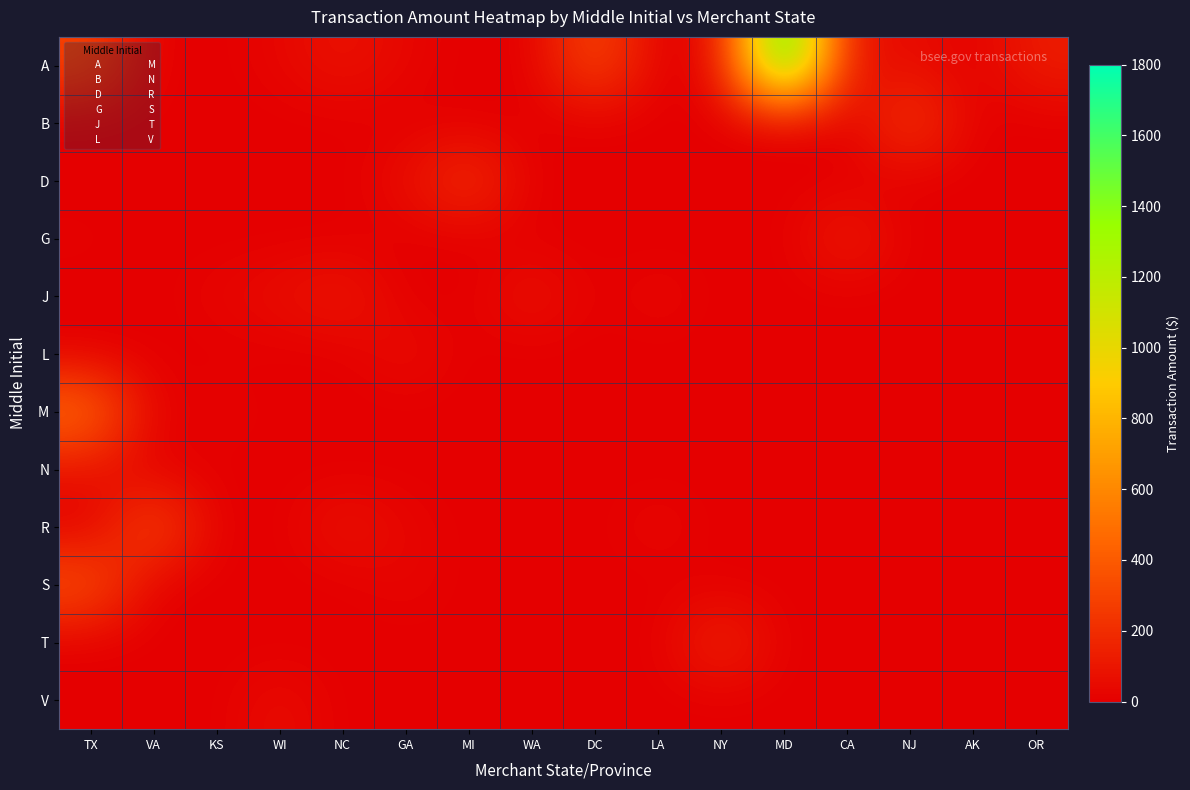

How many categories are shown in the chart?

16